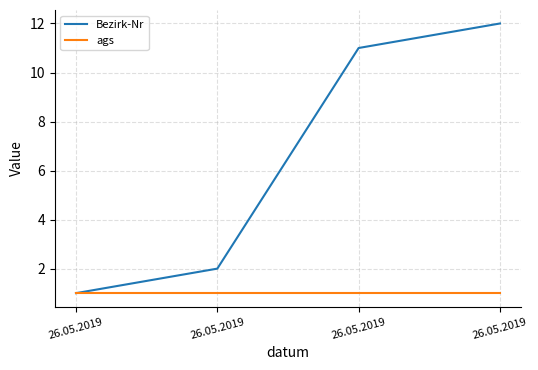

How many distinct data groups are displayed?

2